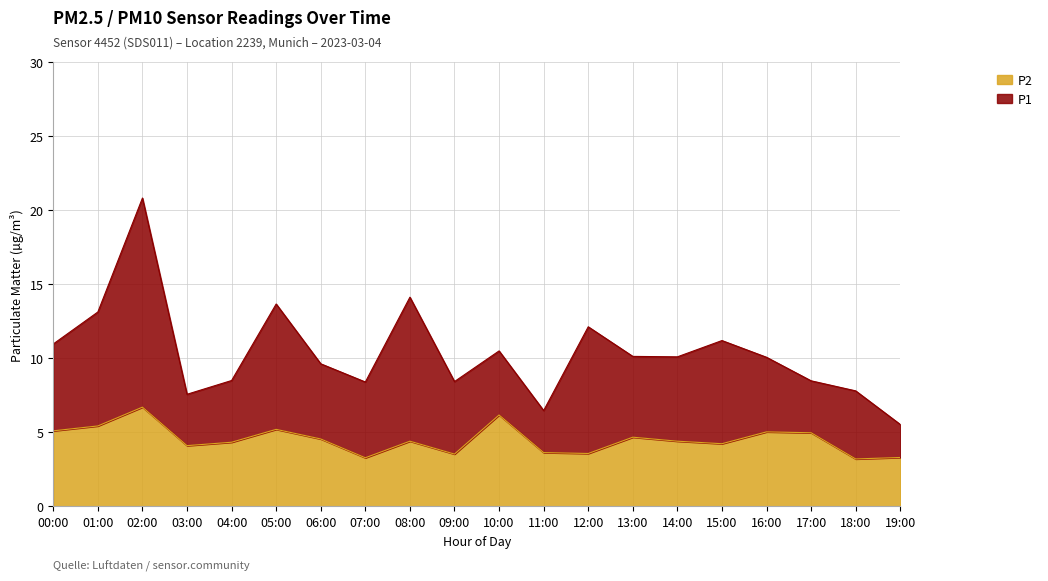

What is the sum of the P1 values at 01:00 and 04:00?

21.6